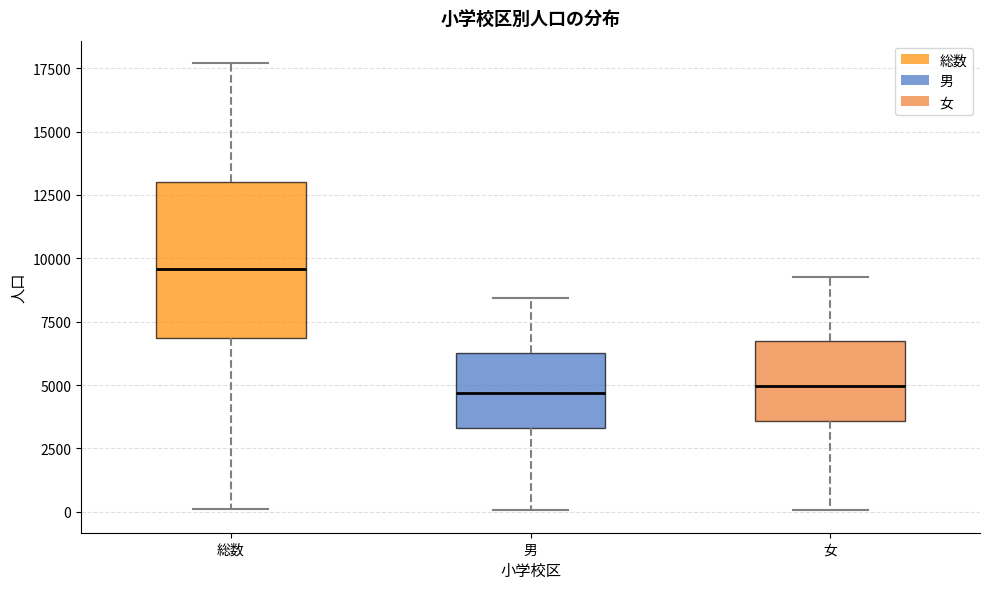

Reading left to right, transcribe this box plot: for each box, give where its median line is, the range the box spans, and where its two whiskers end, as read against the y-axis. The values are not printed on the chart, so give them approximately, as read against the axis.

総数: median 9500, box 7000 to 13000, whiskers 0 to 17500
男: median 4500, box 3500 to 6500, whiskers 0 to 8500
女: median 5000, box 3500 to 6500, whiskers 0 to 9500